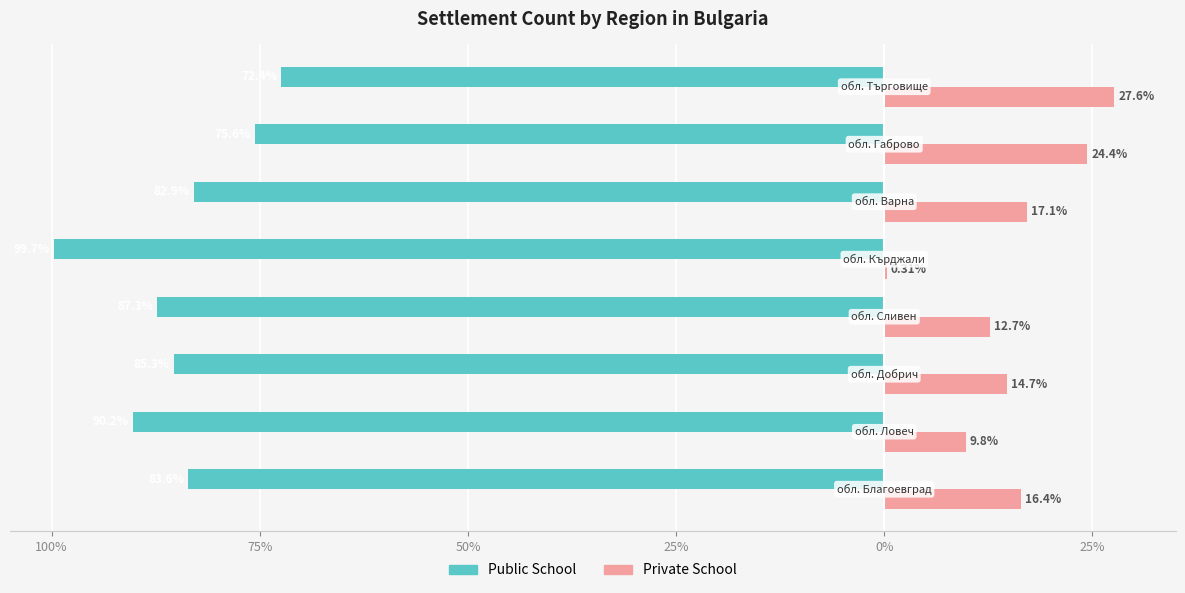

What is the sum of all Private School values?

123.0